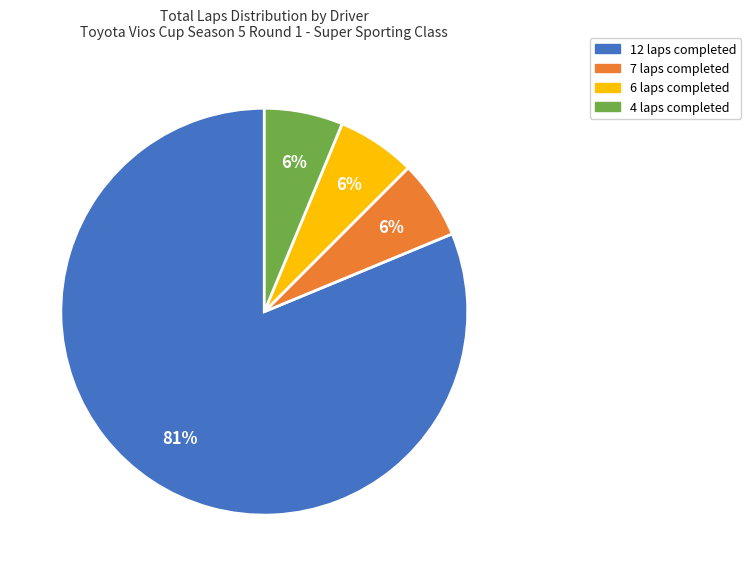

Does any single category account for the majority?

Yes